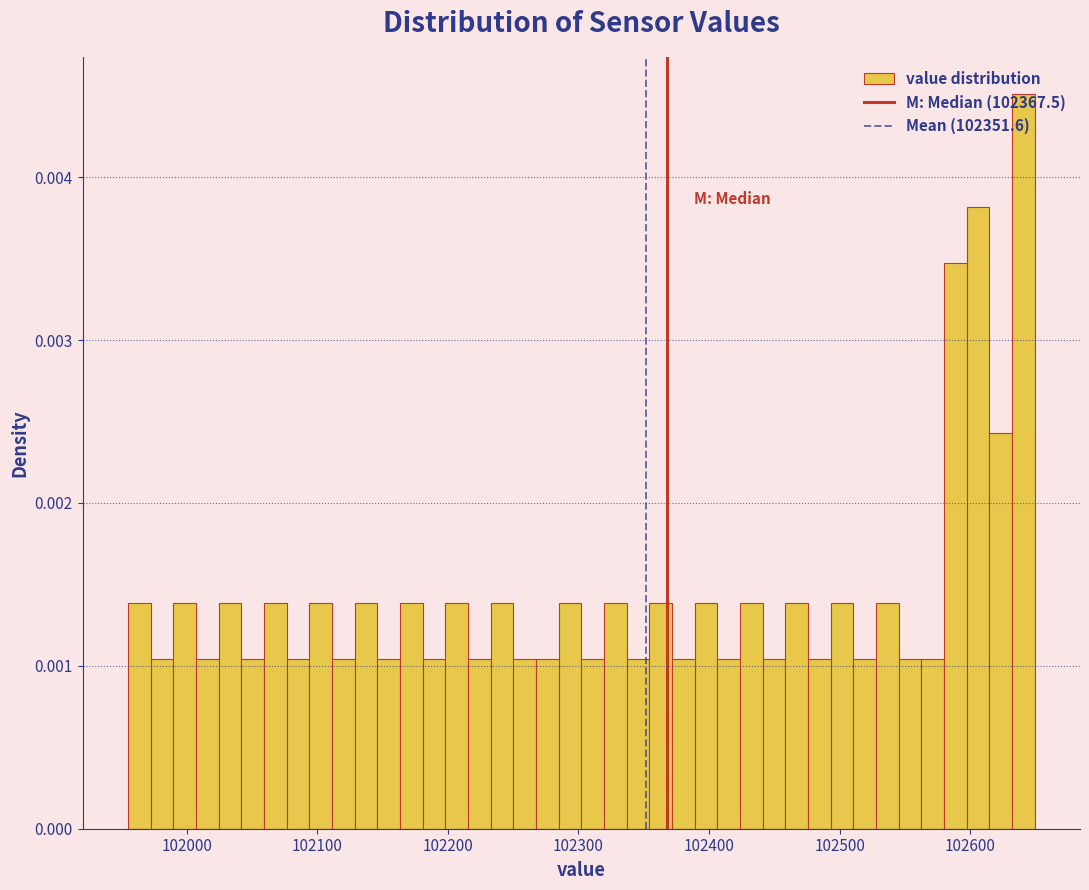

Read against the x-axis, roughly where is the centre of the tallest bar?

102640